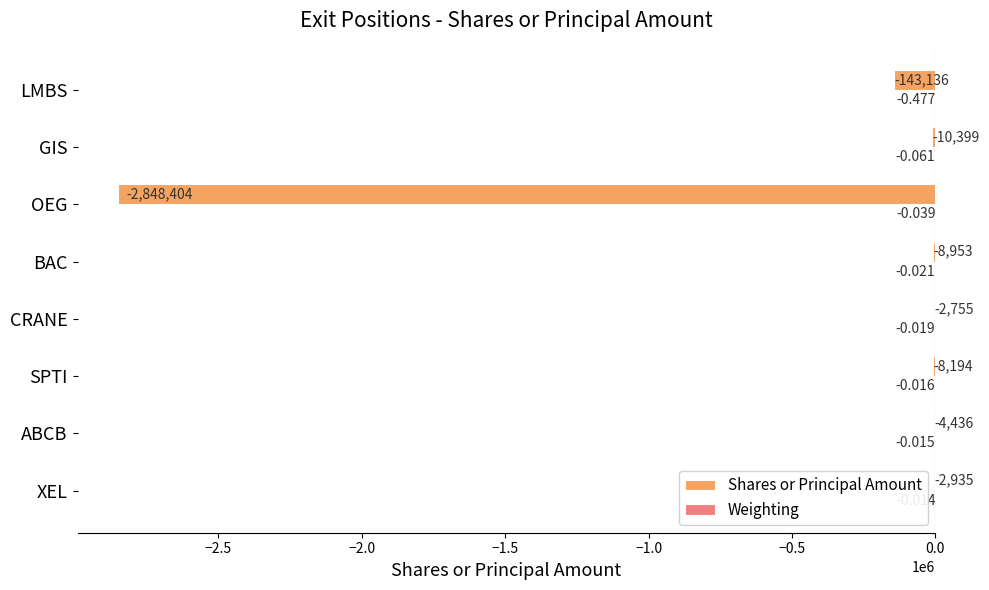

How many data points does each series have?

8